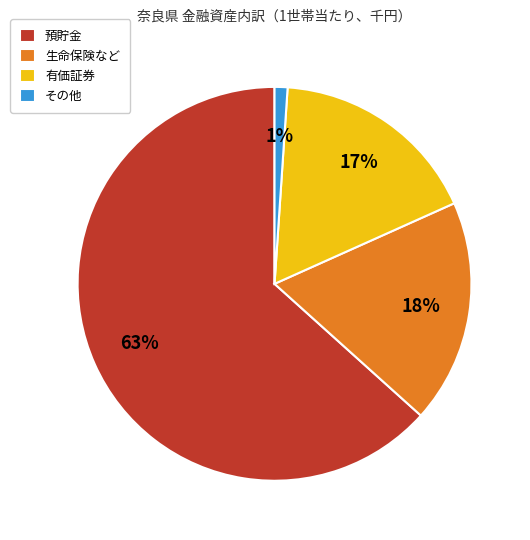

To the nearest percent, what is the average slice percentage?

25%